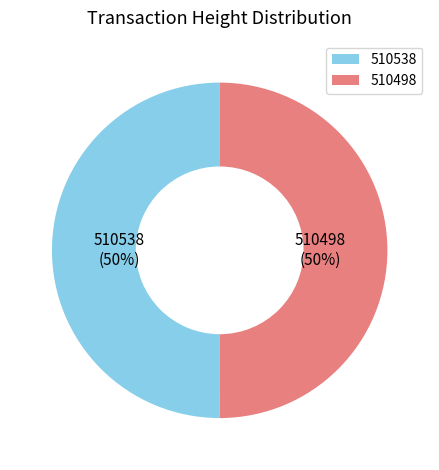

Is the sum of 510538 and 510498 greater than half?

Yes